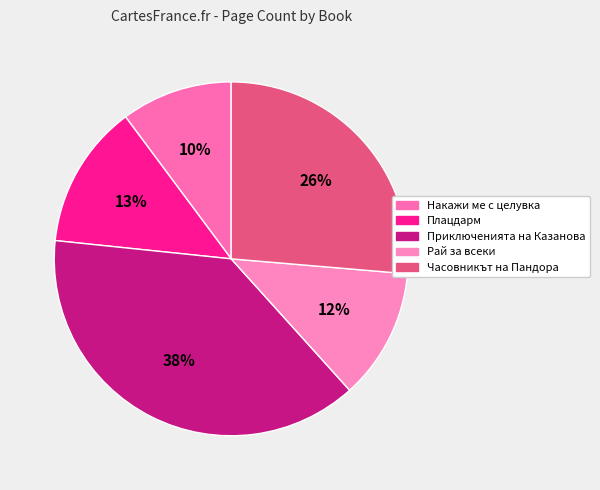

What is the largest slice in the pie chart?

Приключенията на Казанова